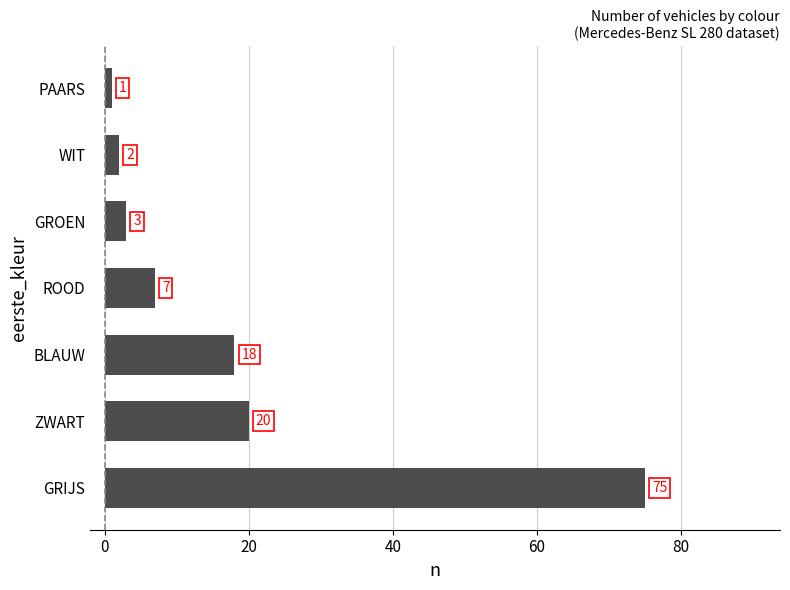

True or false: the data shows 28 at BLAUW.

False